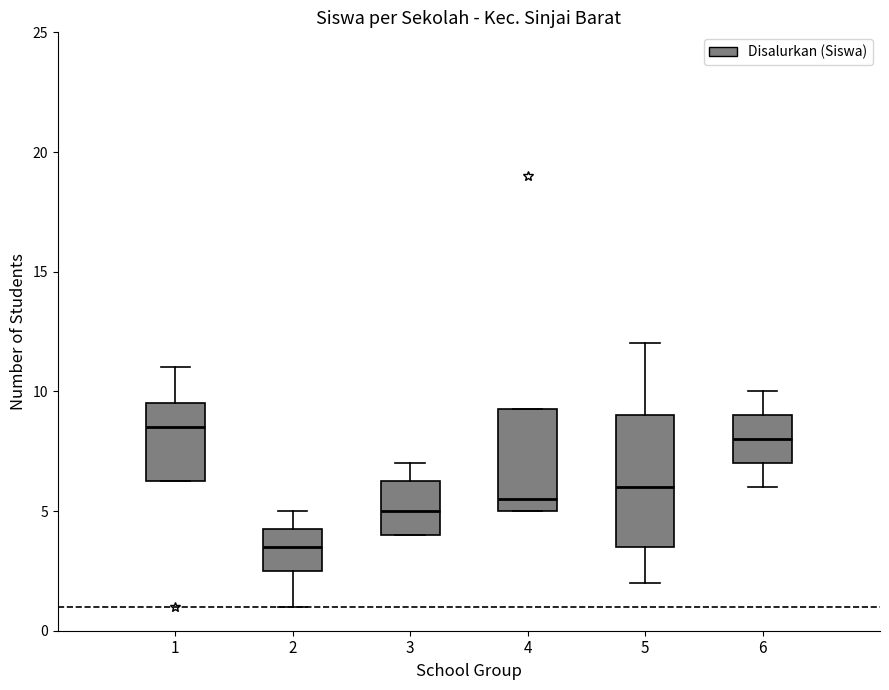

Where is the upper edge of the box at x = 2 on the y-axis? The values are not printed on the chart, so give them approximately, as read against the axis.

4.5